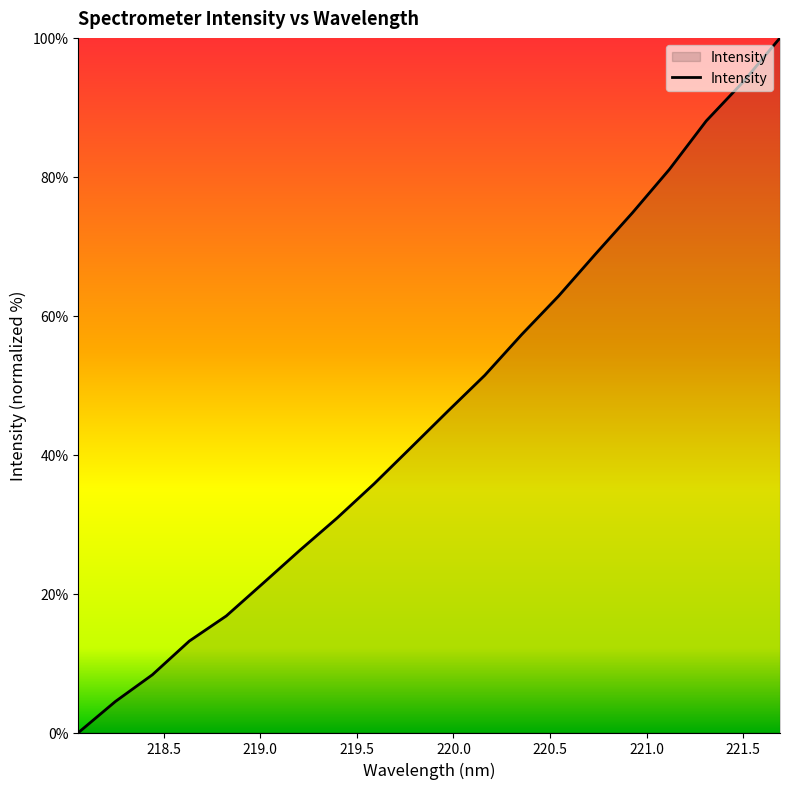

What is the greatest value displayed?

100.0